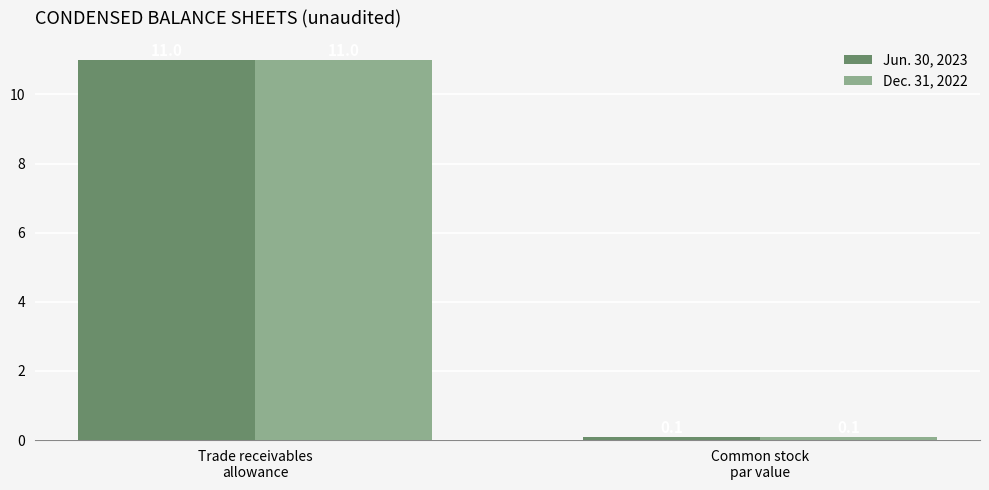

What is the sum of all Dec. 31, 2022 values?

11.1